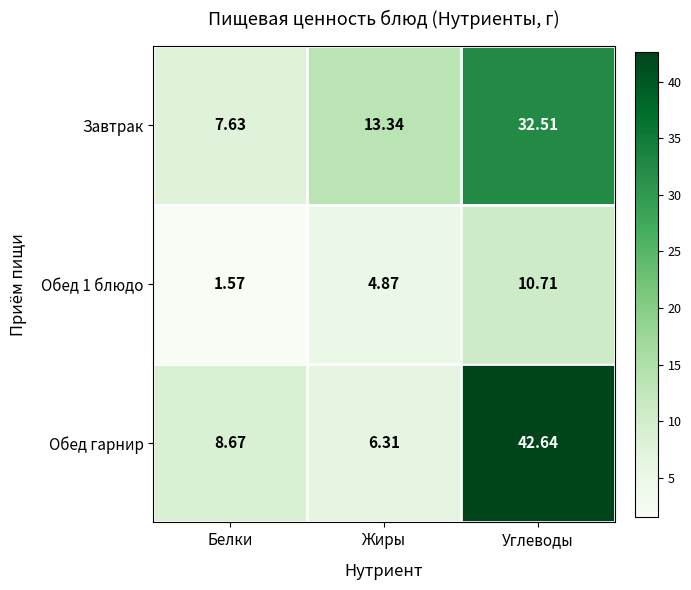

What is the spread (max minus min) of values at Белки?

7.1